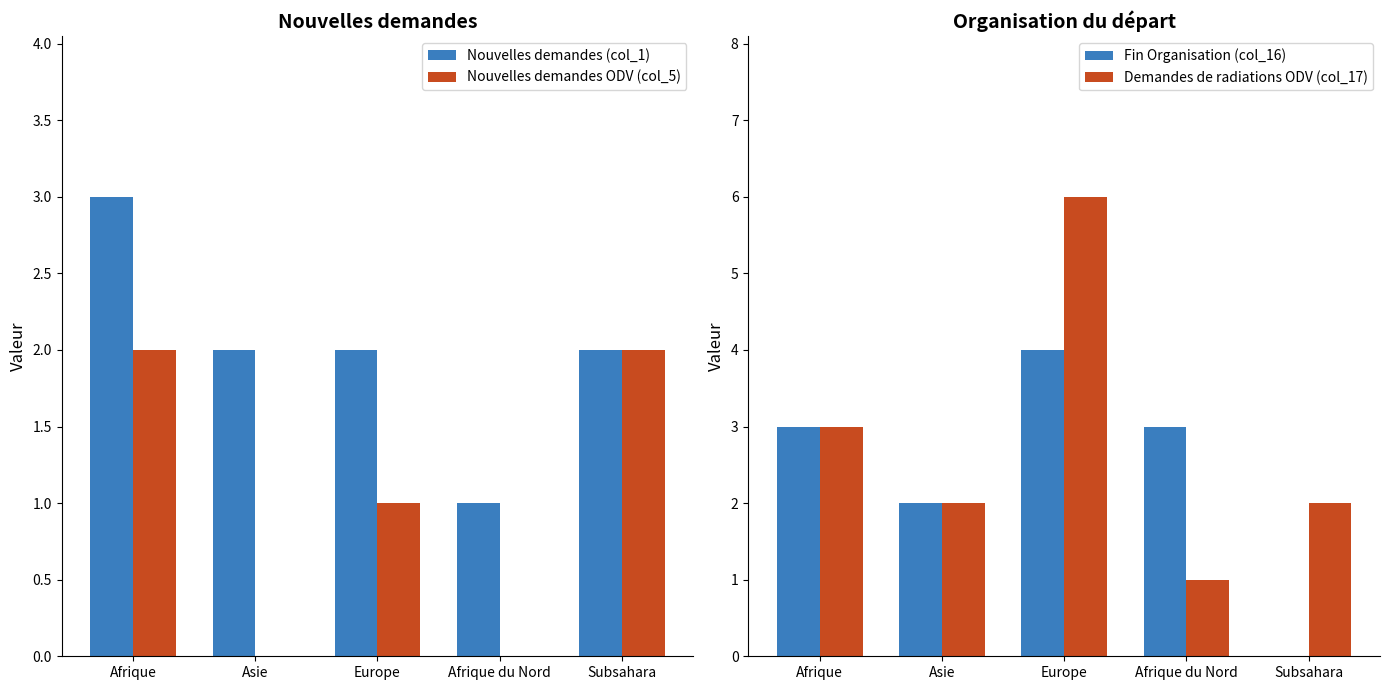

Which series has the largest total across all categories?

Demandes de radiations ODV (col_17)